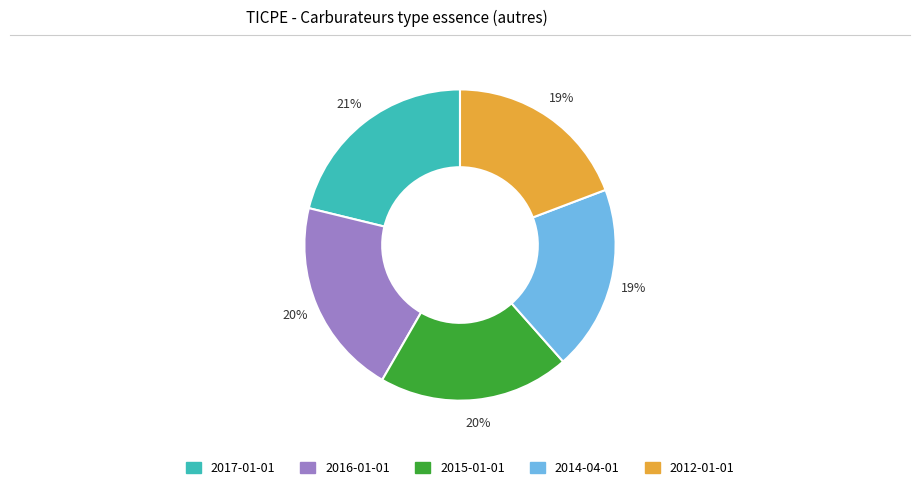

To the nearest percent, what is the average slice percentage?

20%